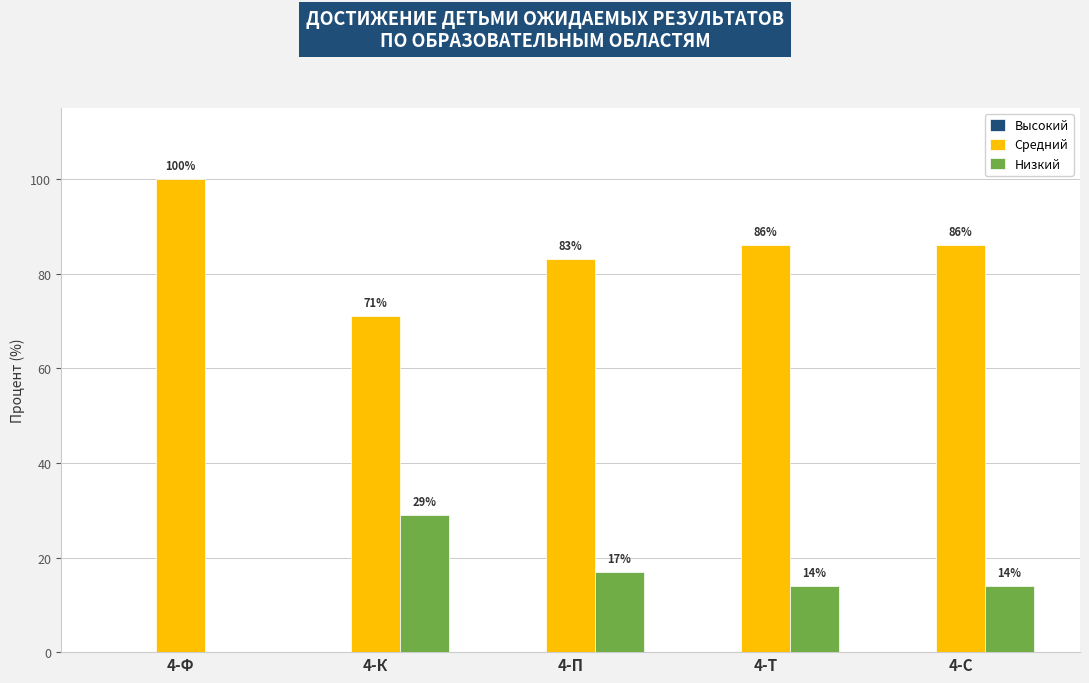

Which series has the largest total across all categories?

Средний